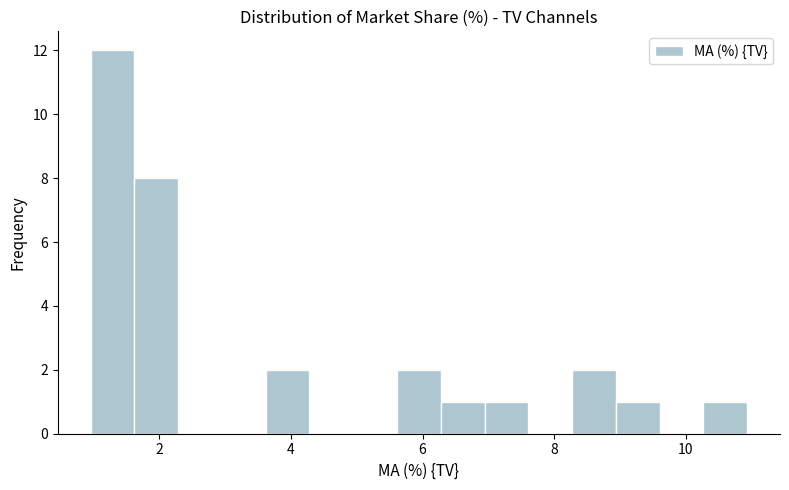

Around what value on the x-axis is the tallest bar? Give the approximate position of its centre, as read against the axis.

1.2